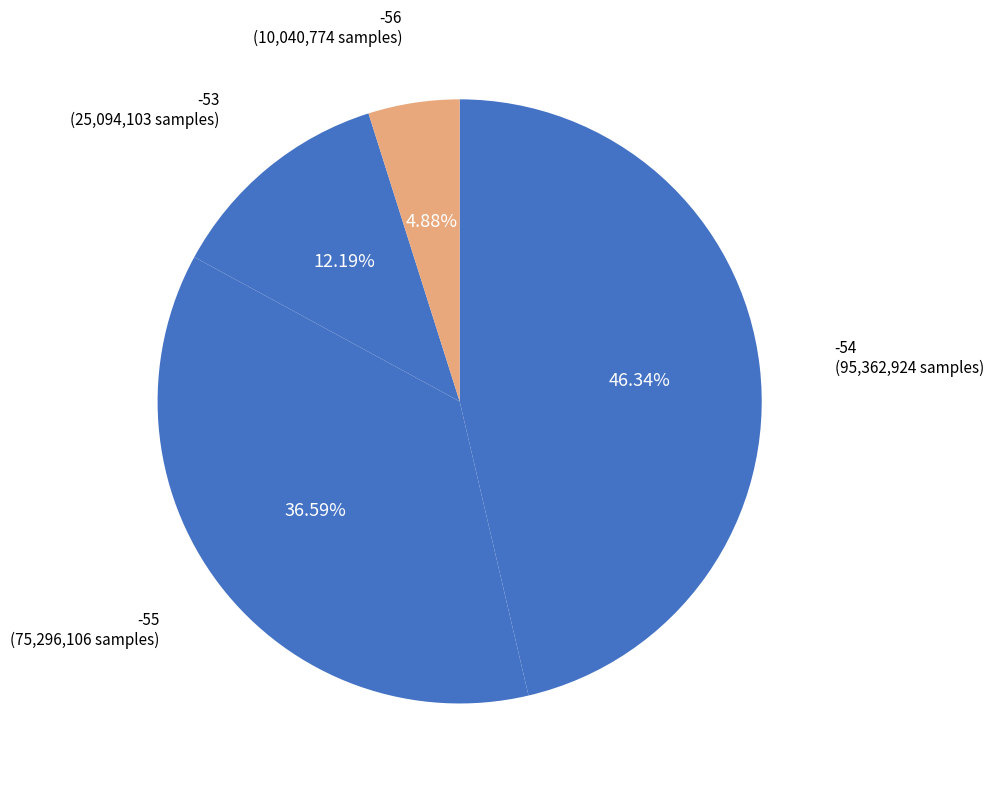

Count the number of slices in the pie.

4